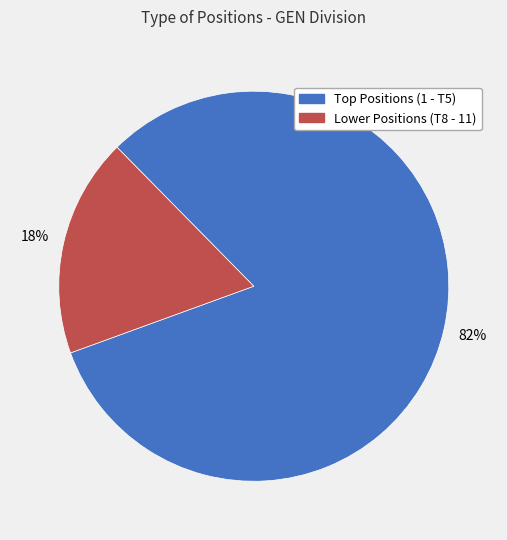

What is the smallest slice in the pie chart?

Lower Positions (T8 - 11)